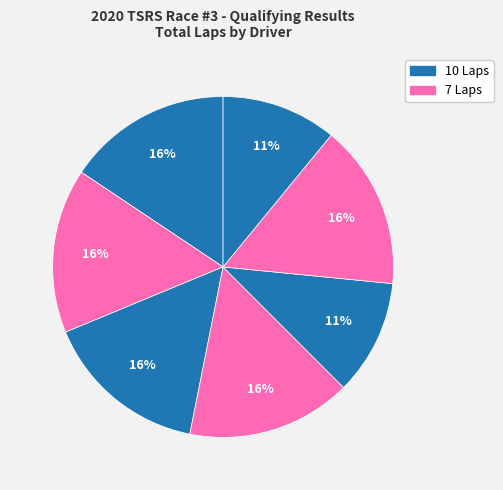

How many segments does this pie chart have?

7